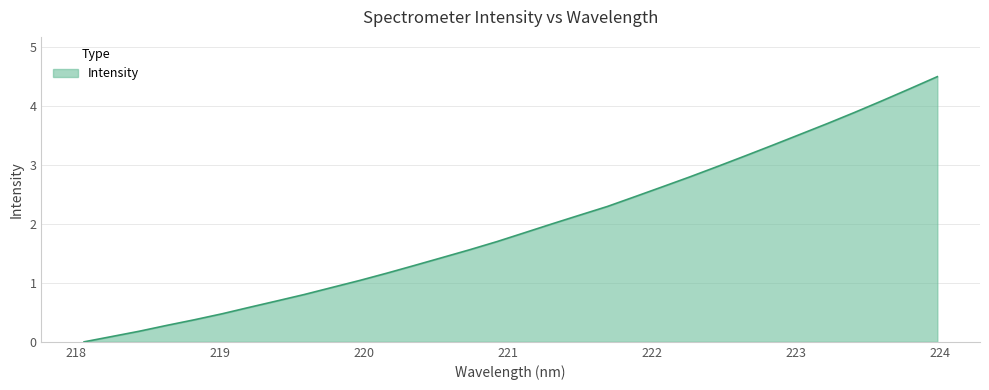

How many lines are shown in the chart?

1